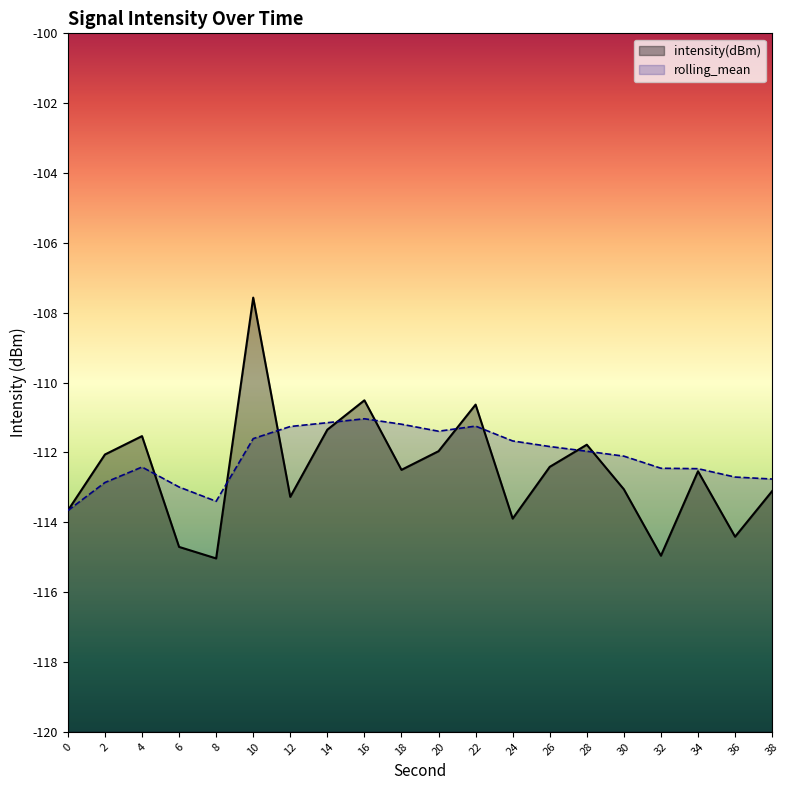

The rolling_mean series shows -111.4 at 20. True or false?

True